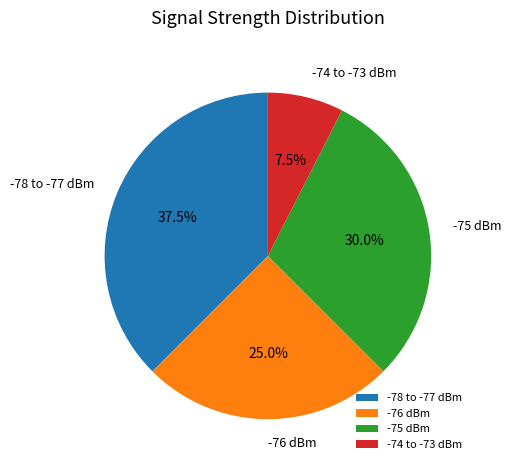

Count the number of slices in the pie.

4